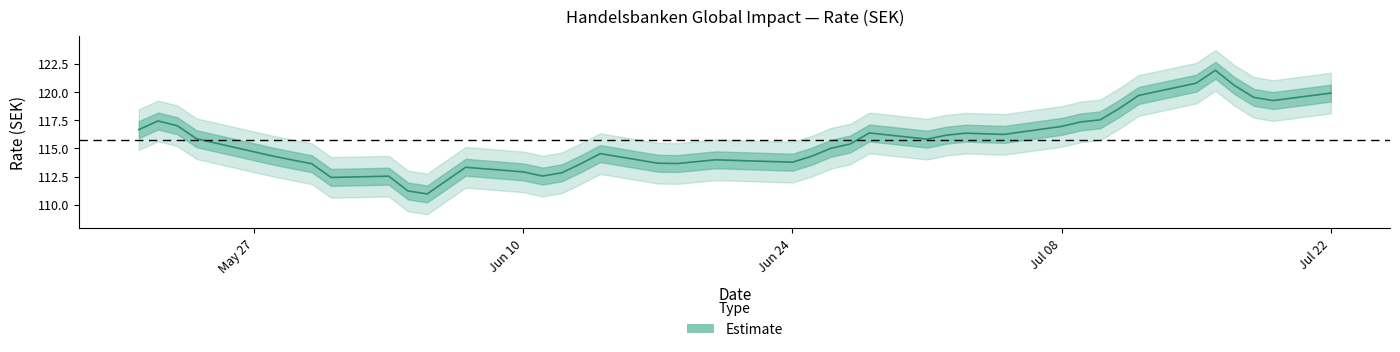

Between 10.06.2024 and 17.06.2024, which is larger?

17.06.2024